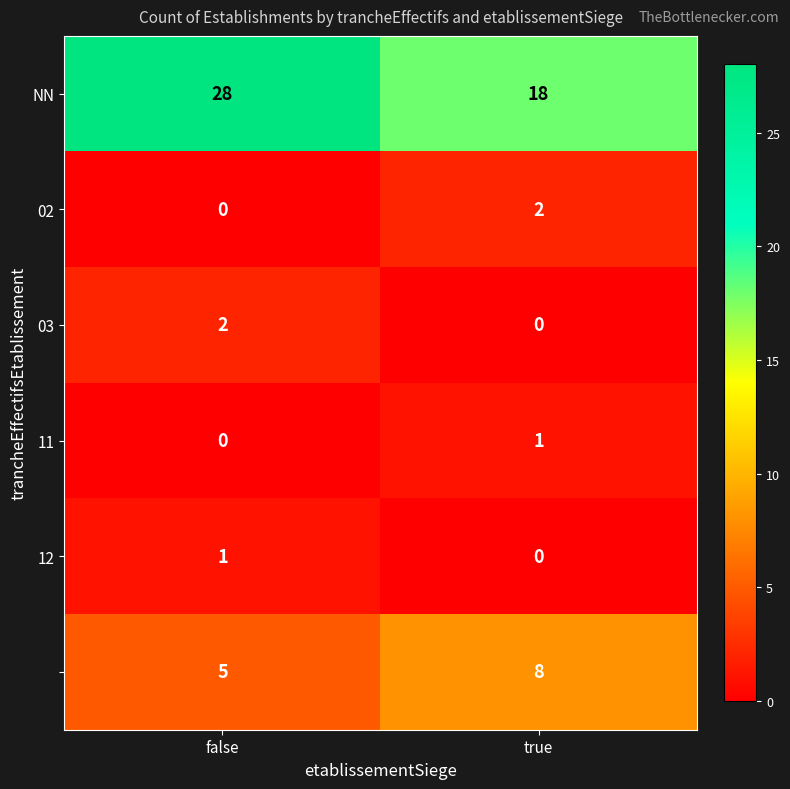

At which category does the chart reach its peak across all series?

false